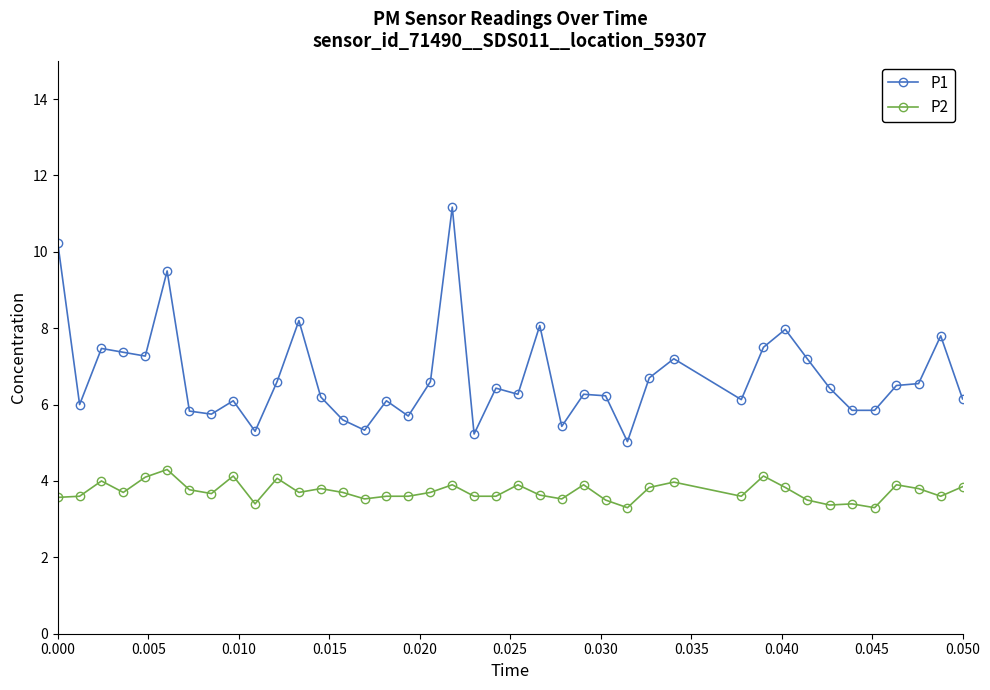

Which series has the largest total across all categories?

P1